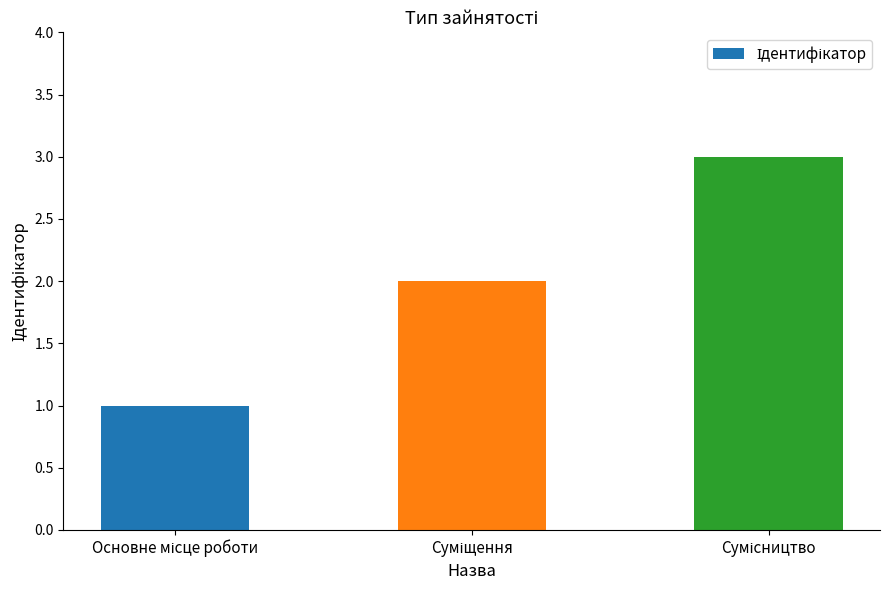

Reading left to right, transcribe all the data shown in this chart.

1	2	3